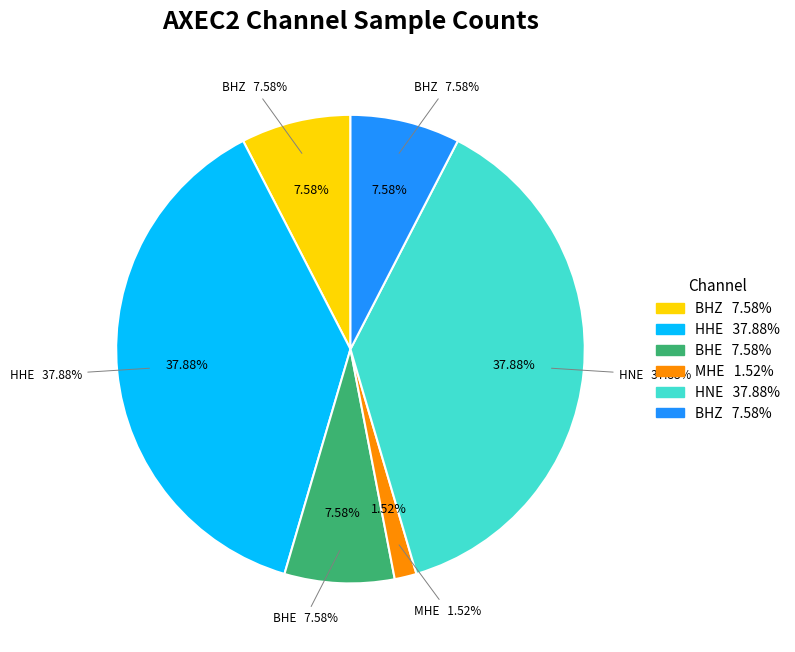

How many segments does this pie chart have?

6